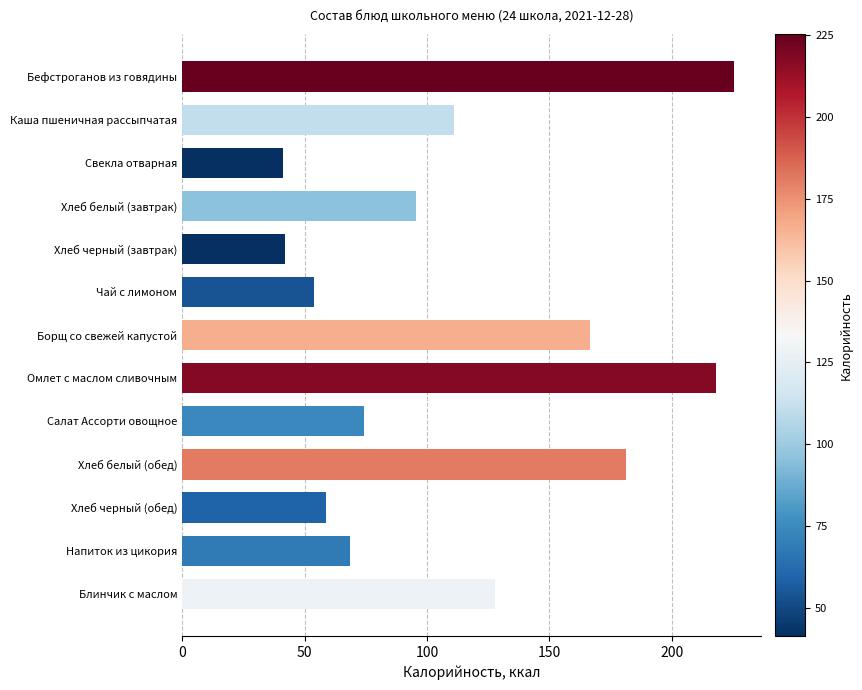

What is the average value?

112.6